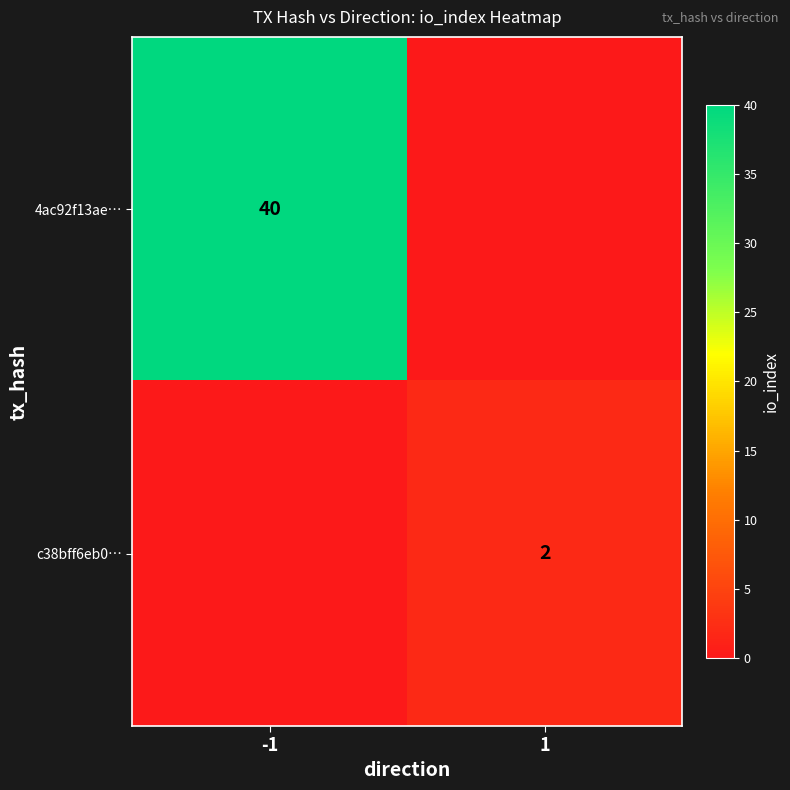

At how many categories does at least one series exceed 18?

1